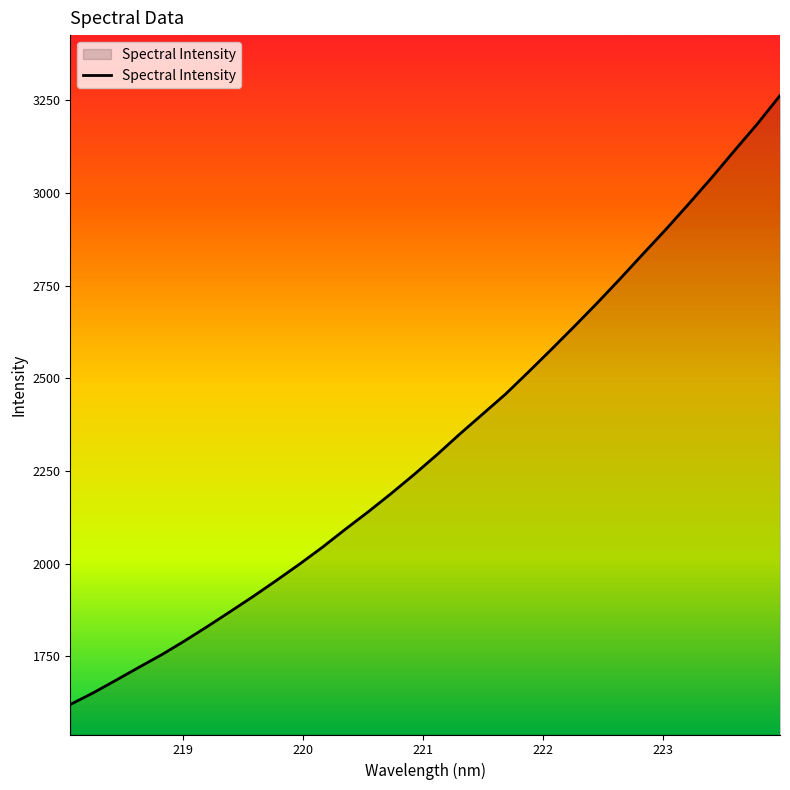

What is the maximum value shown in the chart?

3263.3